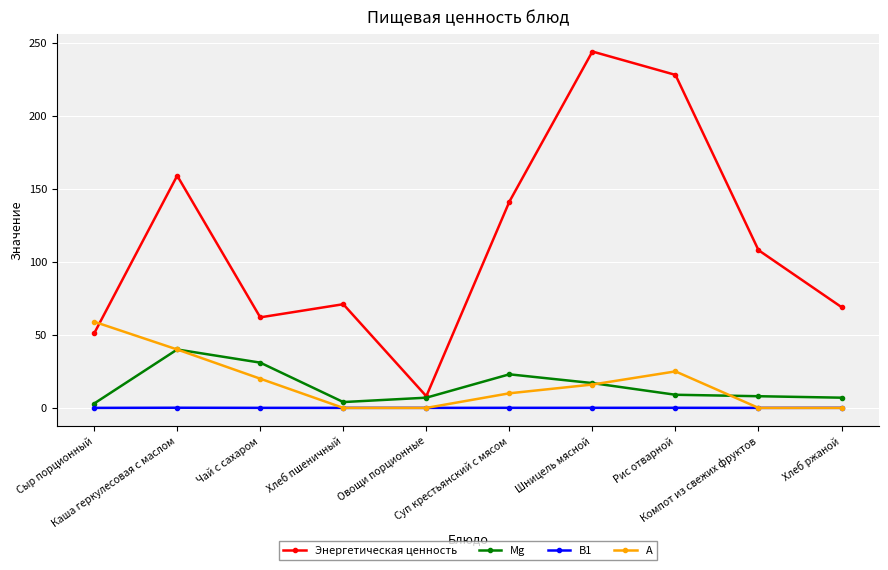

The А series shows 16.2 at Рис отварной. True or false?

False